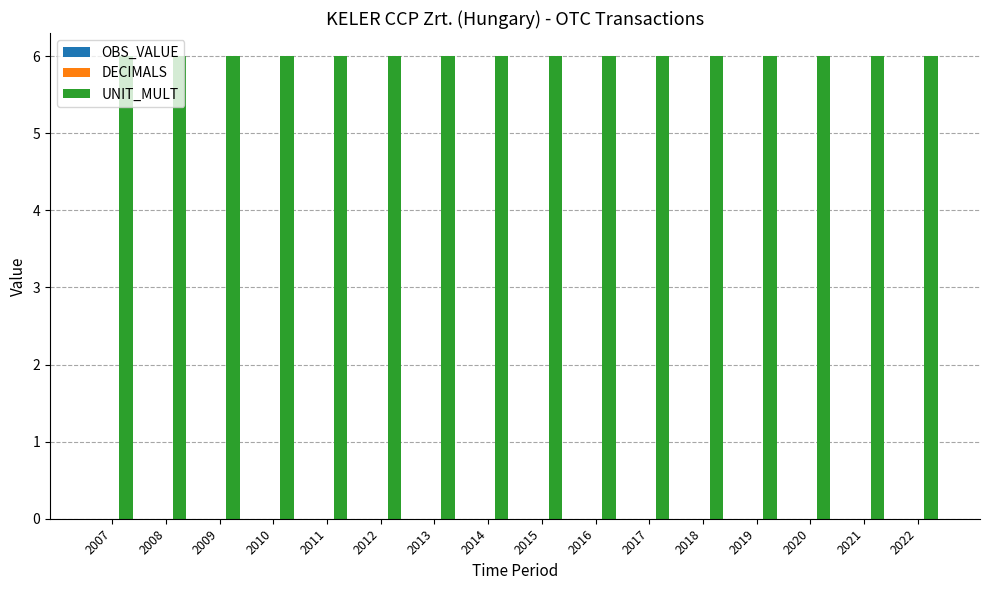

At how many categories does at least one series exceed 2?

16